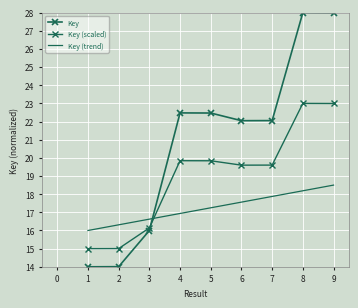

After their last crossing, which series has the higher values: Key (scaled) or Key?

Key